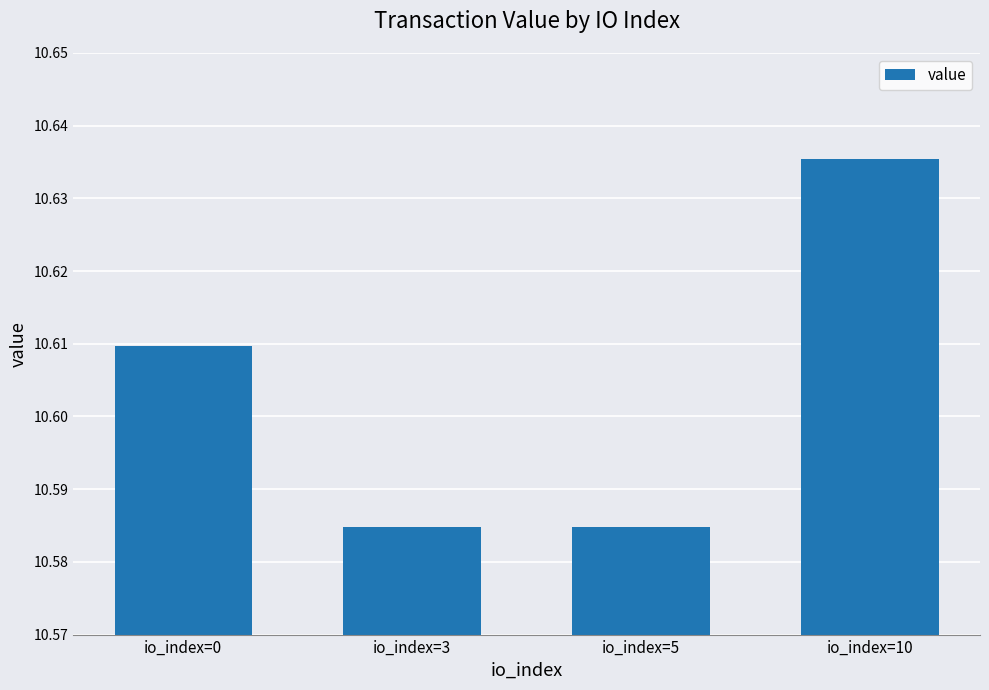

True or false: the data shows 16.1 at io_index=5.

False